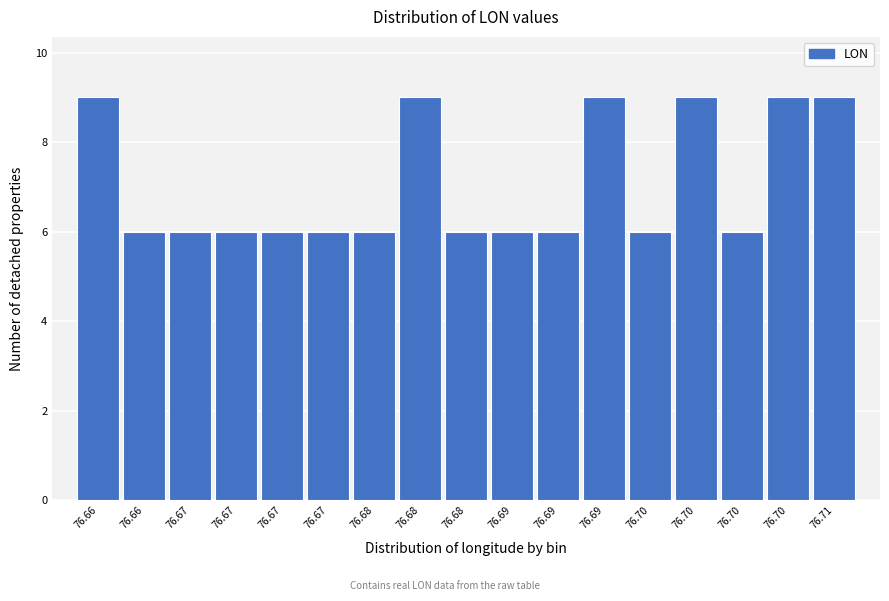

Does the chart contain any negative values?

No